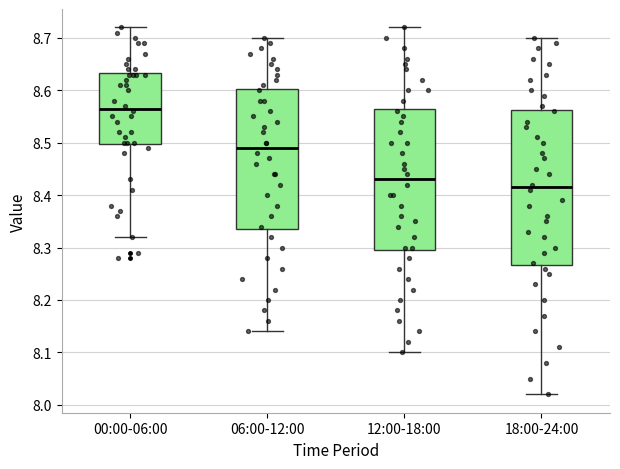

Where is the lower edge of the box for 06:00-12:00 on the y-axis? The values are not printed on the chart, so give them approximately, as read against the axis.

8.34